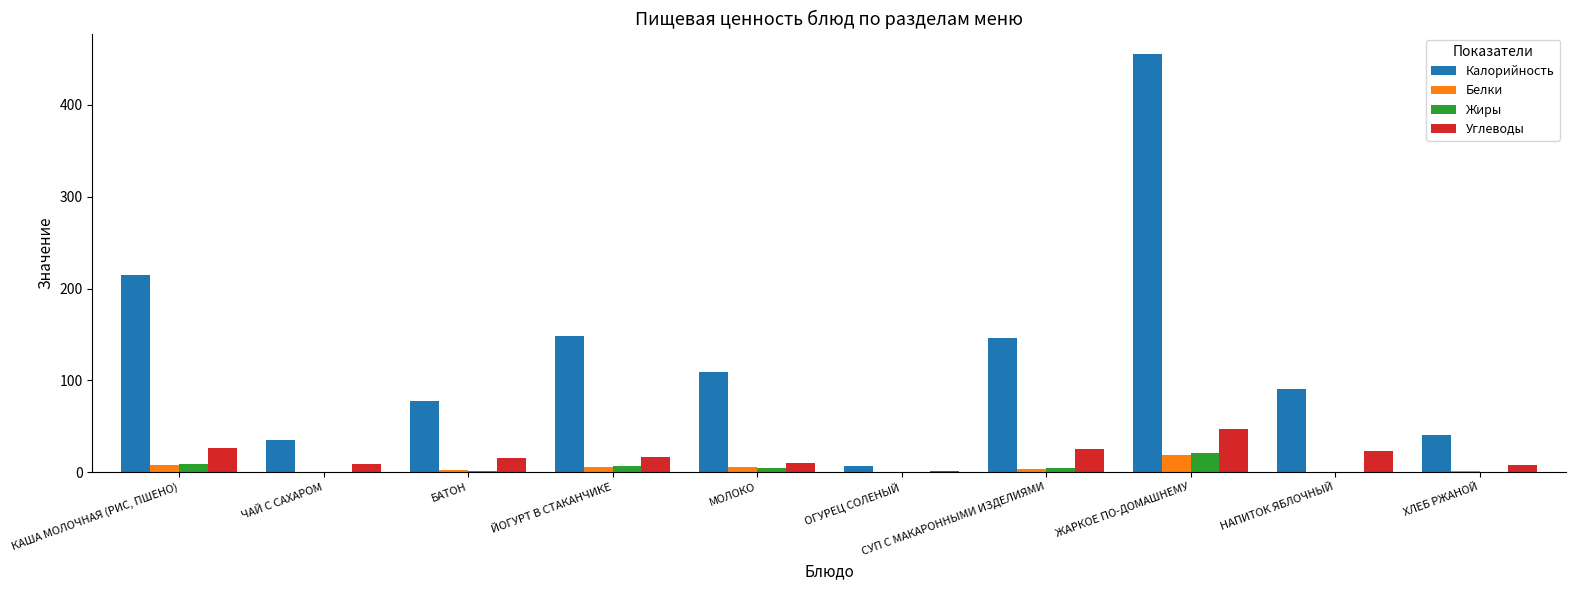

What is the highest value of the Калорийность series?

455.0